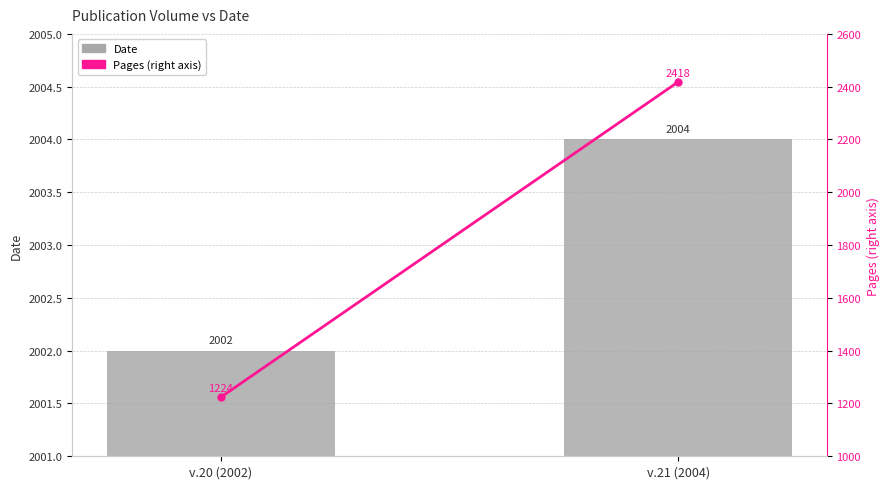

Is the value of Pages (right axis) at v.20 (2002) greater than the value of Date at v.20 (2002)?

No